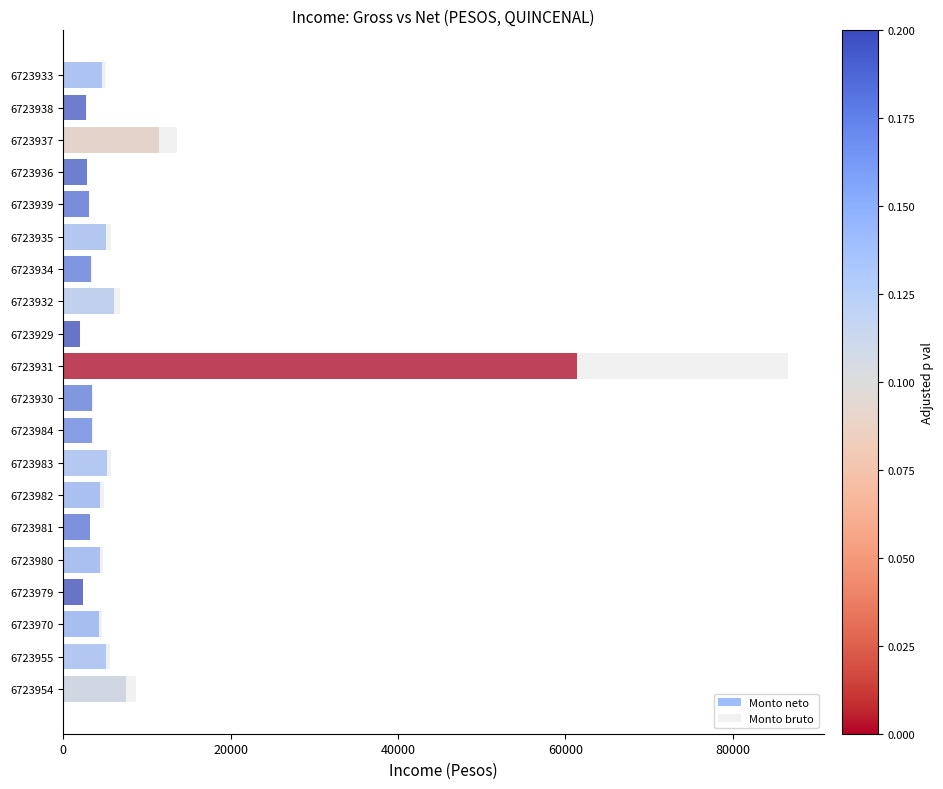

List the series in order of their overall mean, lowest first.

Monto neto, Monto bruto